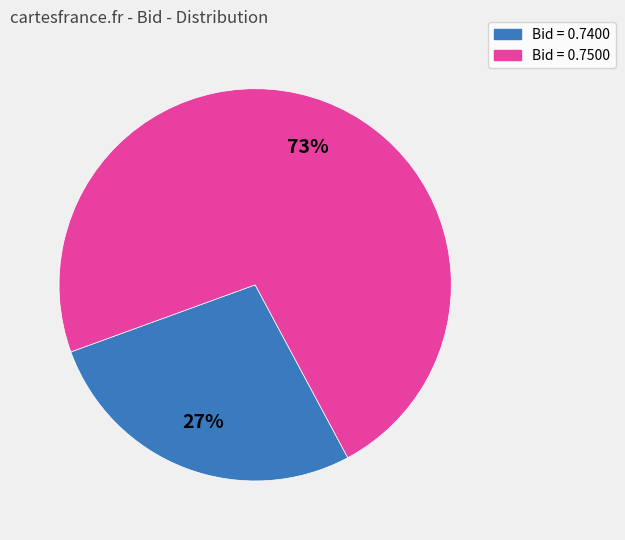

To the nearest percent, what is the average slice percentage?

50%